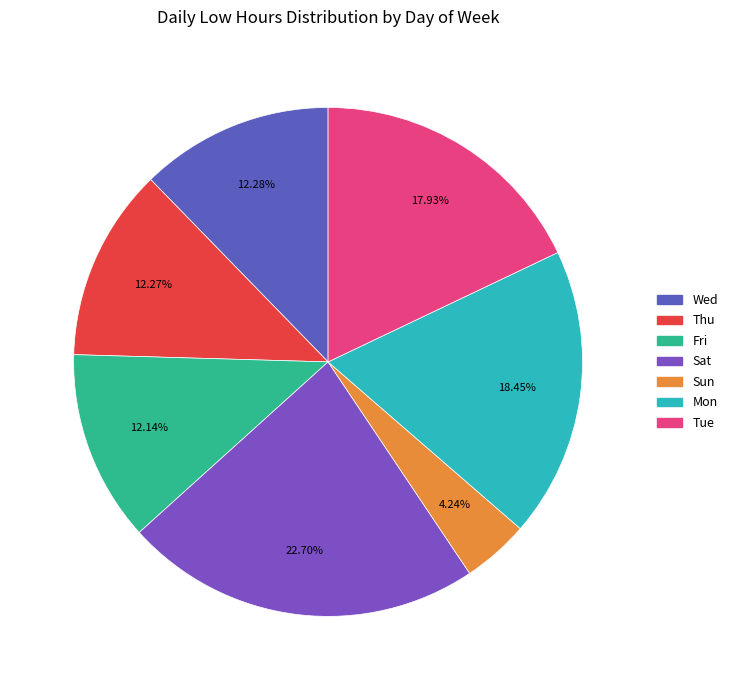

Count the number of slices in the pie.

7